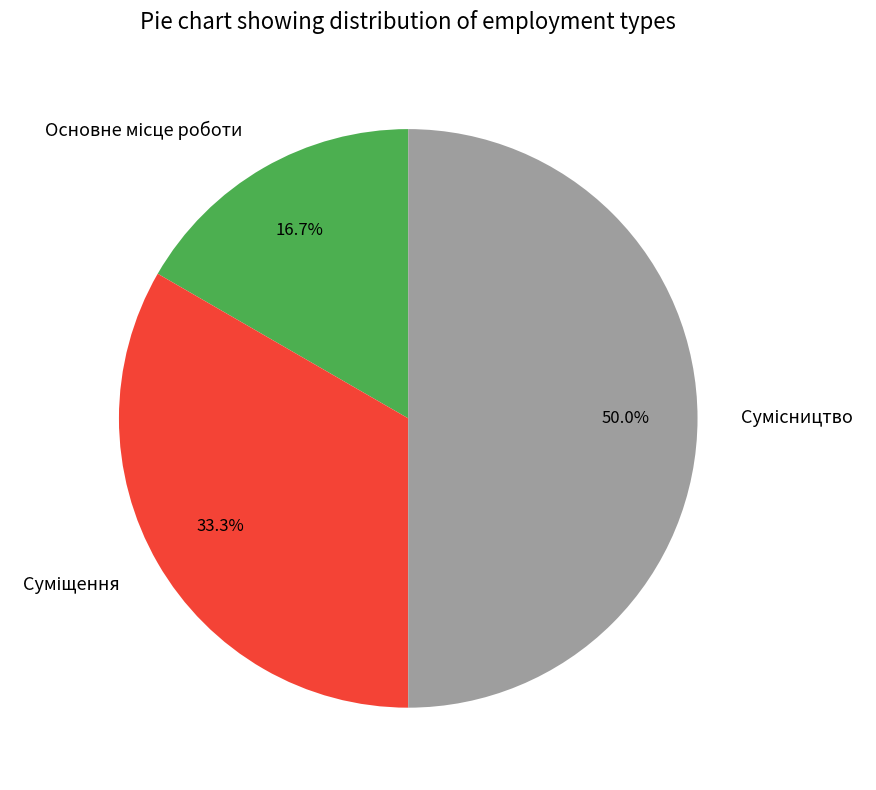

To the nearest percent, what is the difference between the largest and smallest slice percentages?

33%